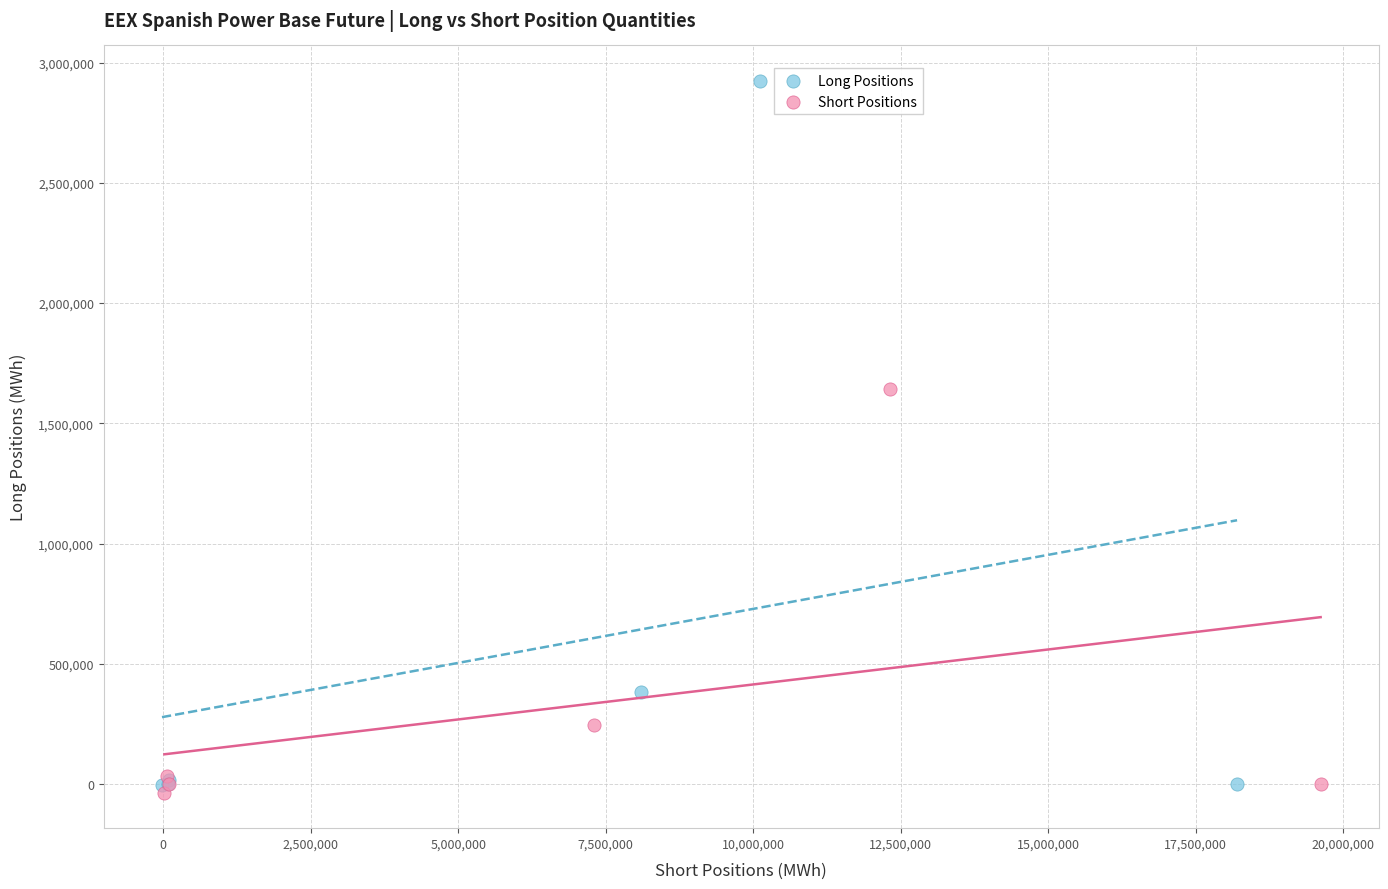

What are all the series names shown in the legend?

Long Positions, Short Positions